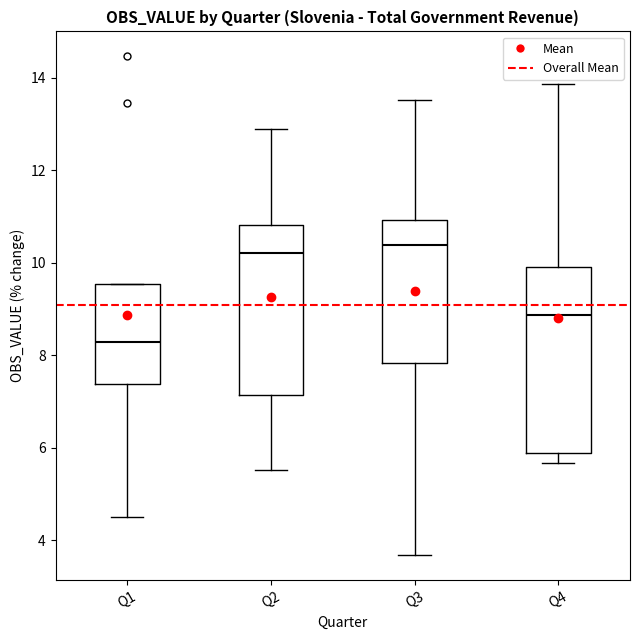

Which box has the lowest median line?

Q1